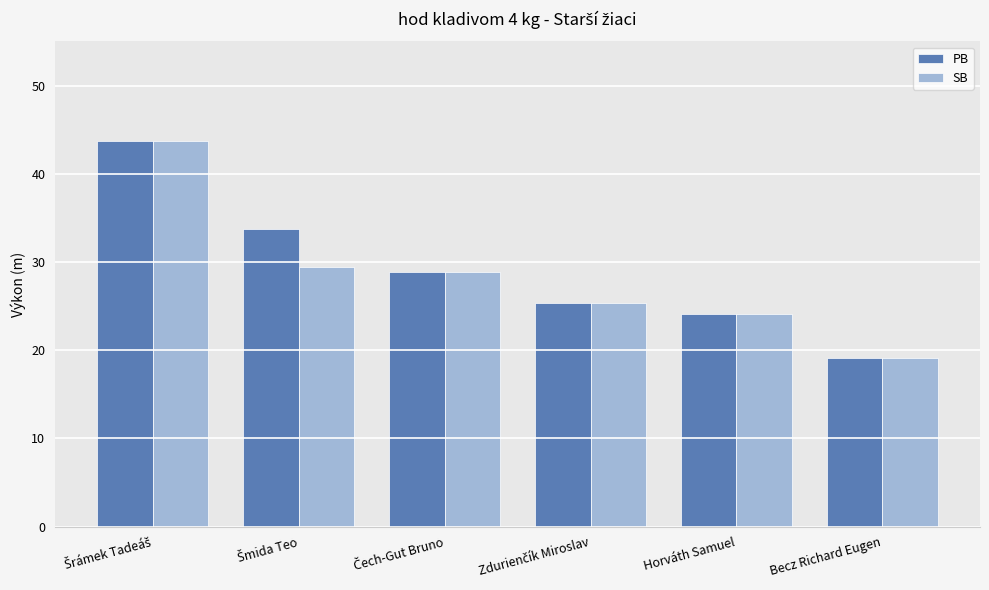

Reading left to right, transcribe all the data shown in this chart.

PB: 43.8	33.7	28.8	25.4	24.1	19.1
SB: 43.8	29.4	28.8	25.4	24.1	19.1